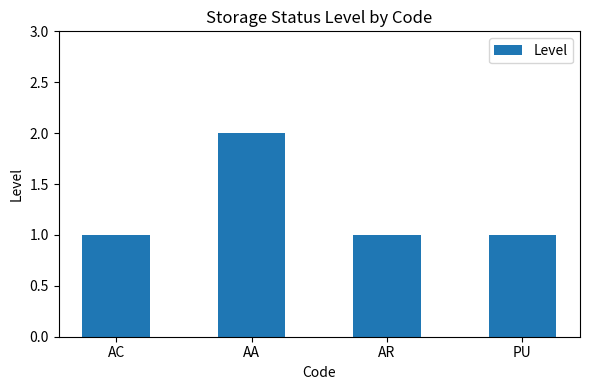

What is the sum of all values?

5